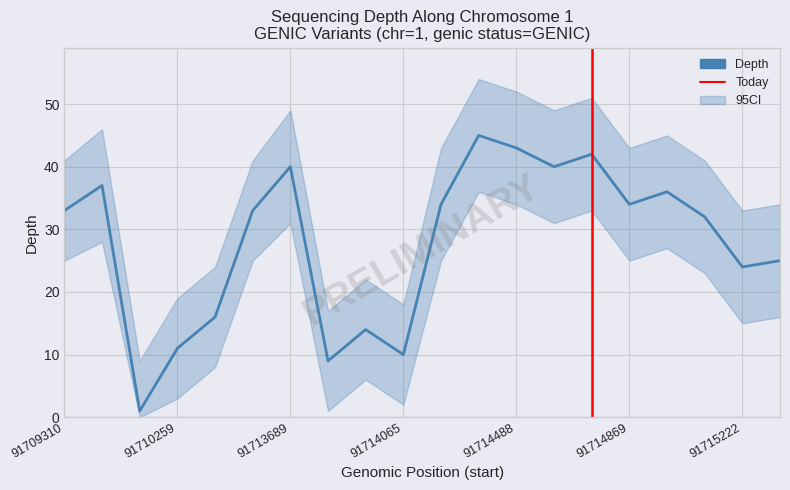

How many categories are shown in the chart?

20